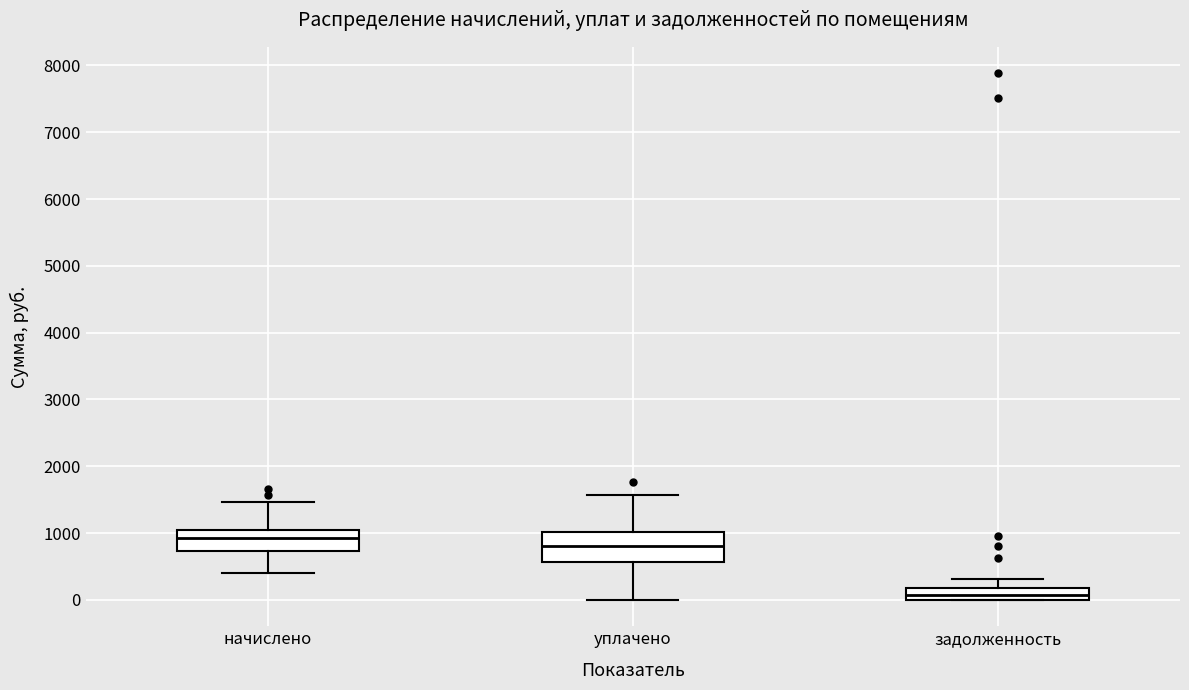

Where does the lower whisker of the box for начислено end on the y-axis? The values are not printed on the chart, so give them approximately, as read against the axis.

400